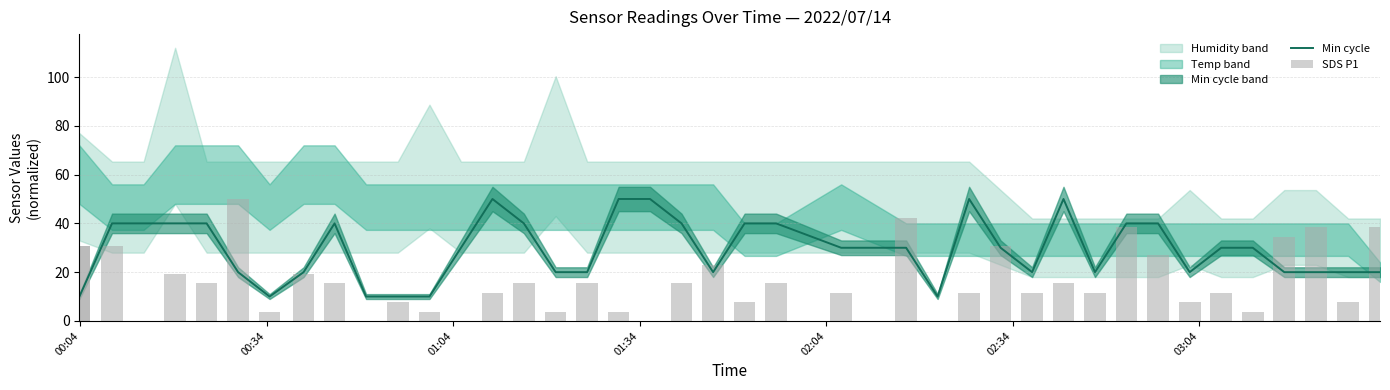

What is the smallest value displayed?

10